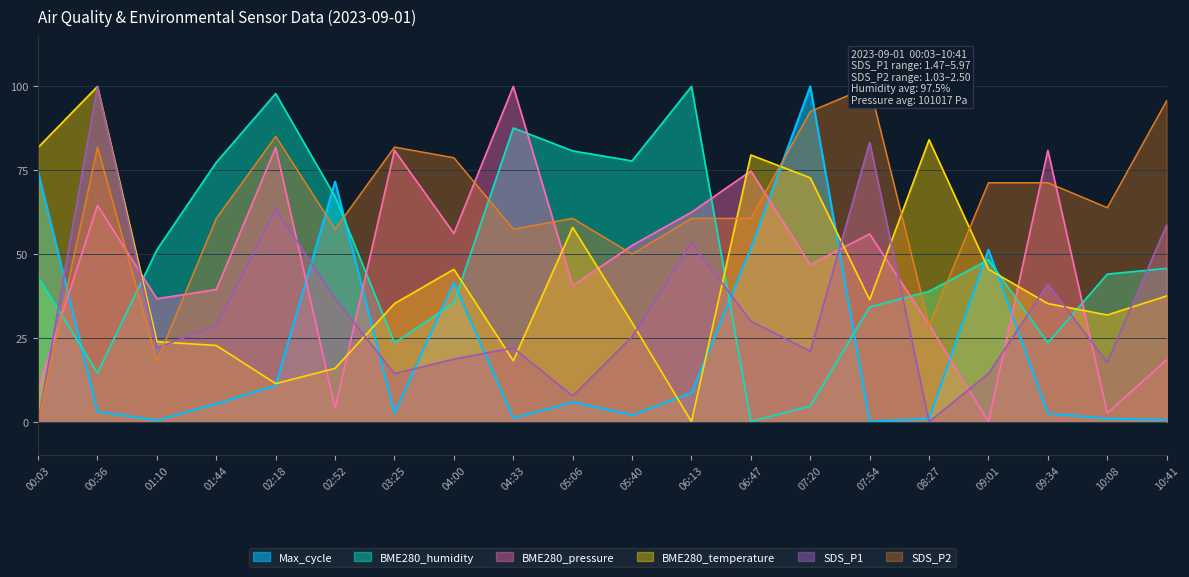

At which category is the sum across all series the highest?

00:36